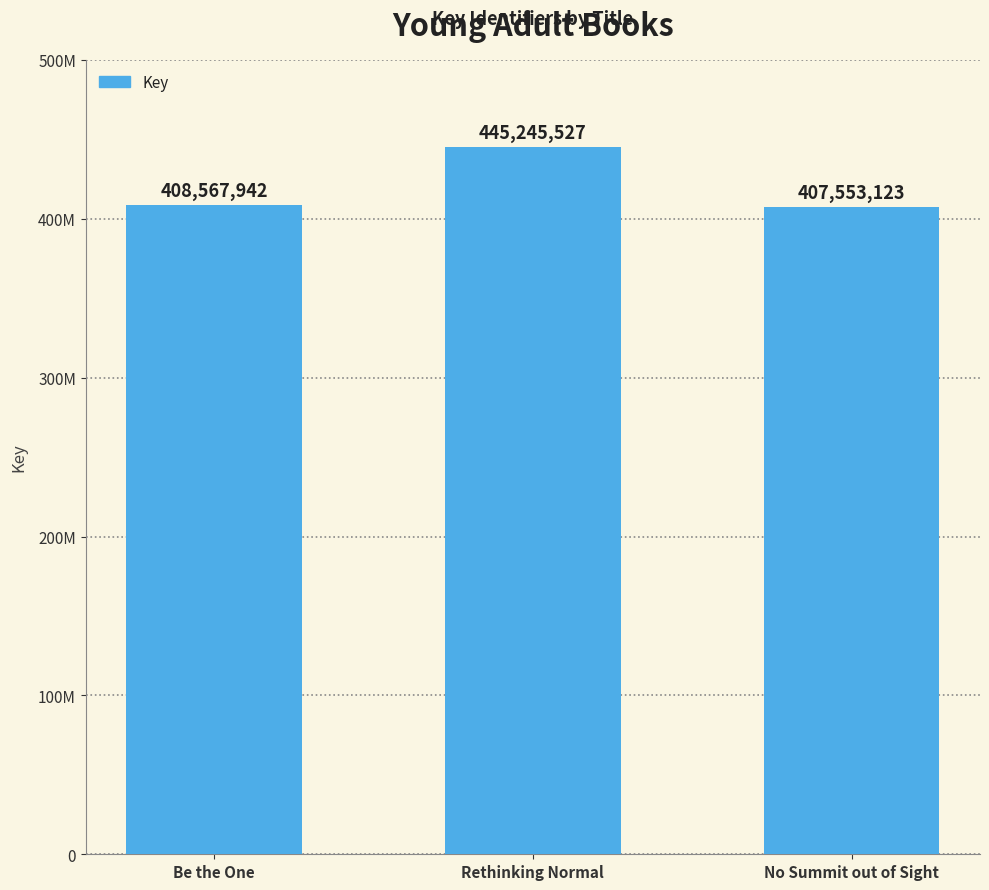

What position from the left is Be the One?

1